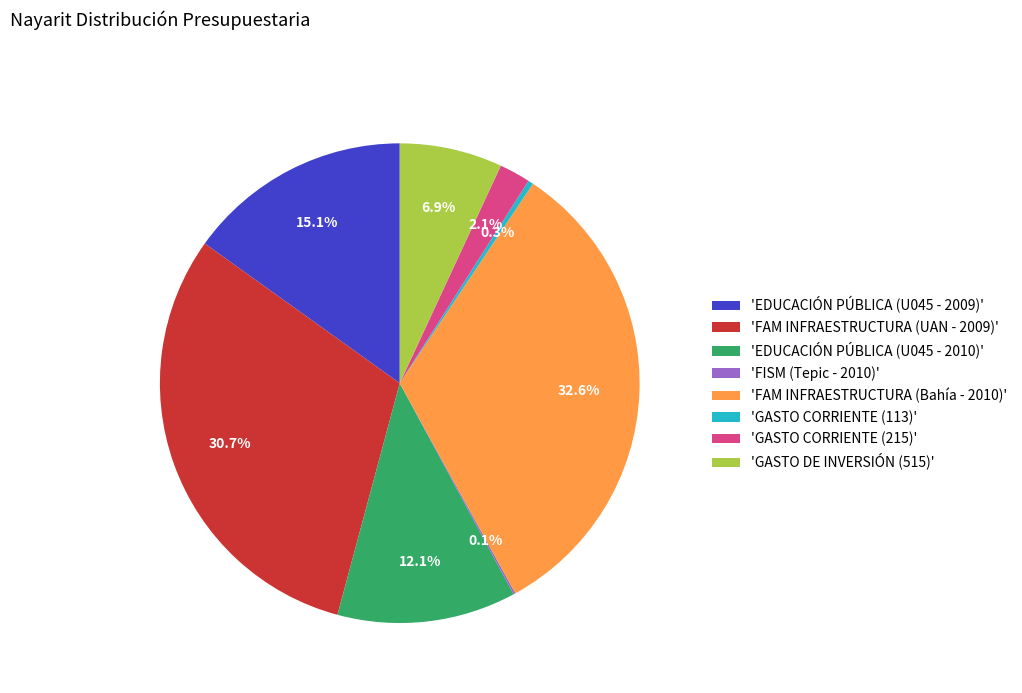

Between 'EDUCACIÓN PÚBLICA (U045 - 2010)' and 'GASTO CORRIENTE (215)', which is larger?

'EDUCACIÓN PÚBLICA (U045 - 2010)'